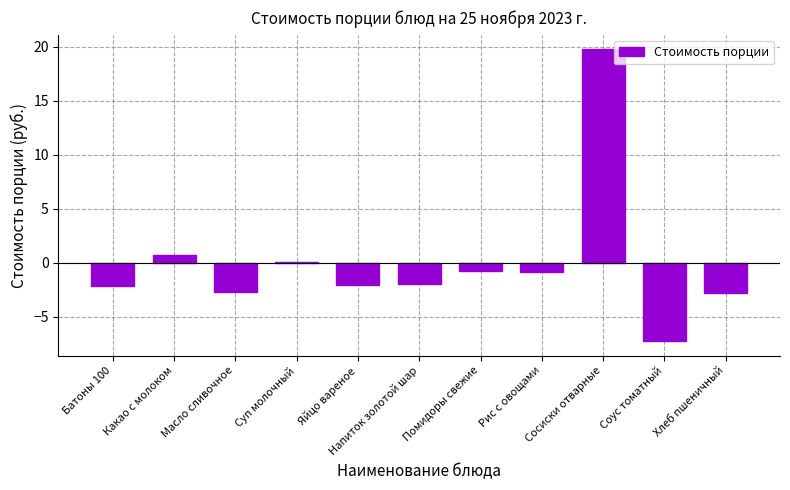

At which label is the value closest to 6?

Какао с молоком